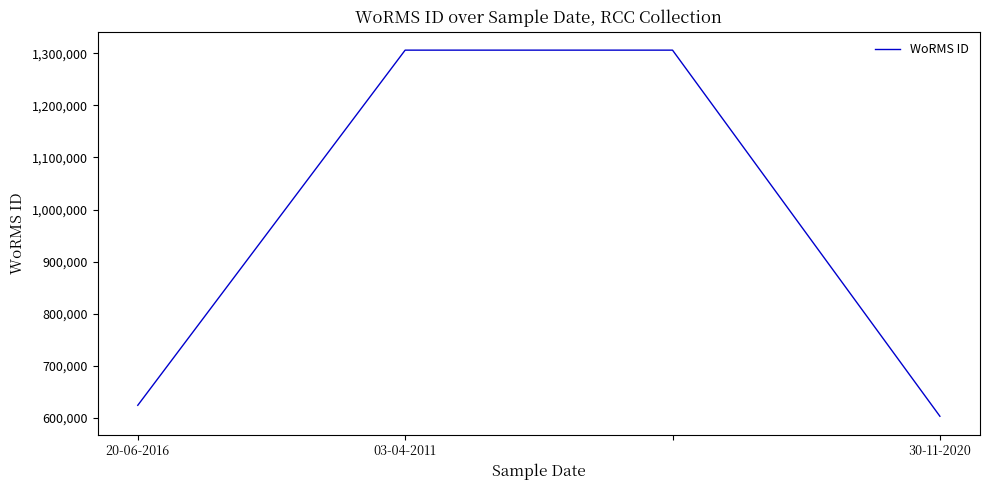

What is the minimum value shown in the chart?

603251